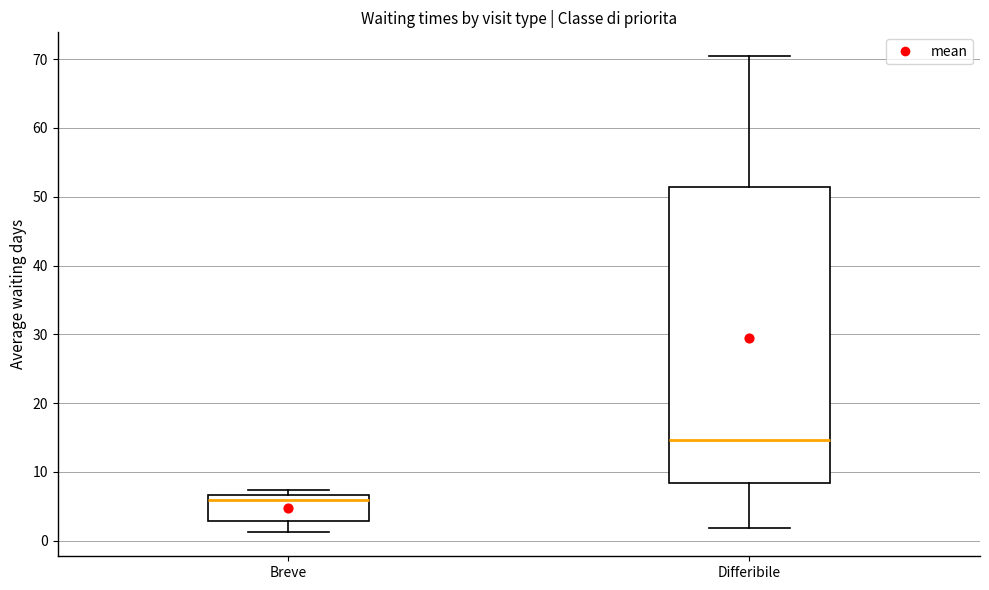

Reading left to right, transcribe this box plot: for each box, give where its median line is, the range the box spans, and where its two whiskers end, as read against the y-axis. The values are not printed on the chart, so give them approximately, as read against the axis.

Breve: median 6, box 3 to 7, whiskers 1 to 7 (just above the box's upper edge)
Differibile: median 15, box 8 to 51, whiskers 2 to 70